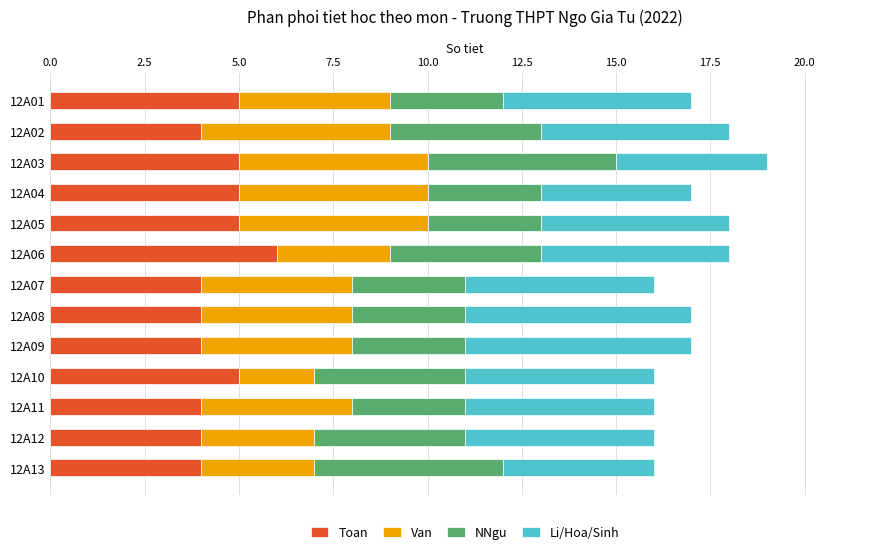

What is the total value across all series at 12A12?

16